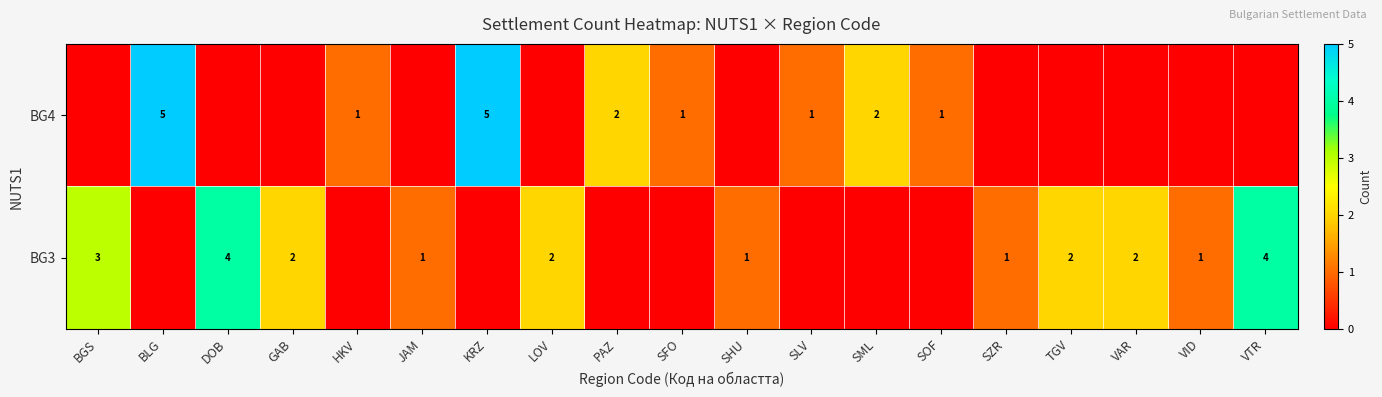

Count the number of data series in this chart.

2